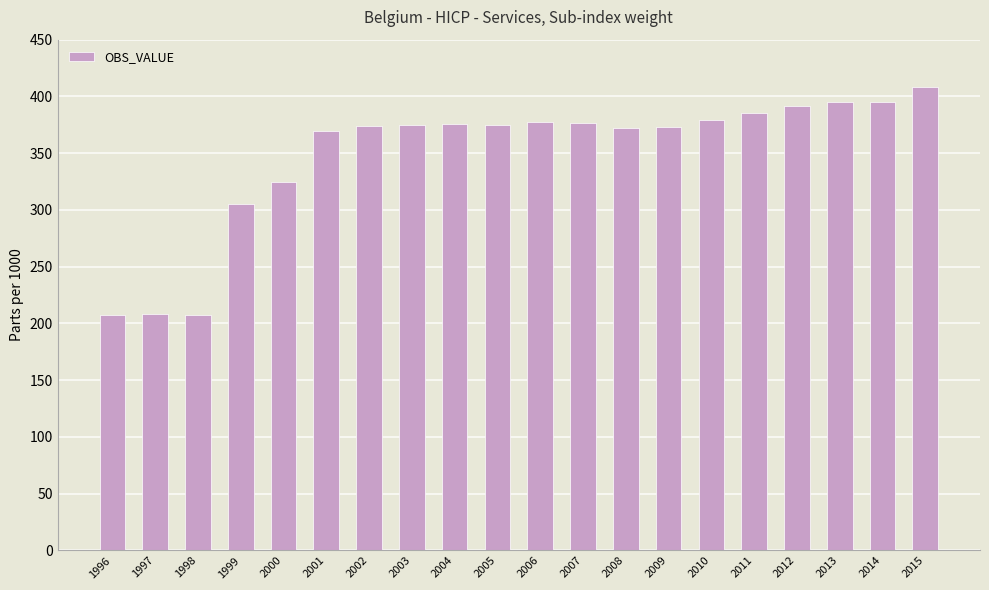

Are the bars grouped side by side (vs. stacked)?

No